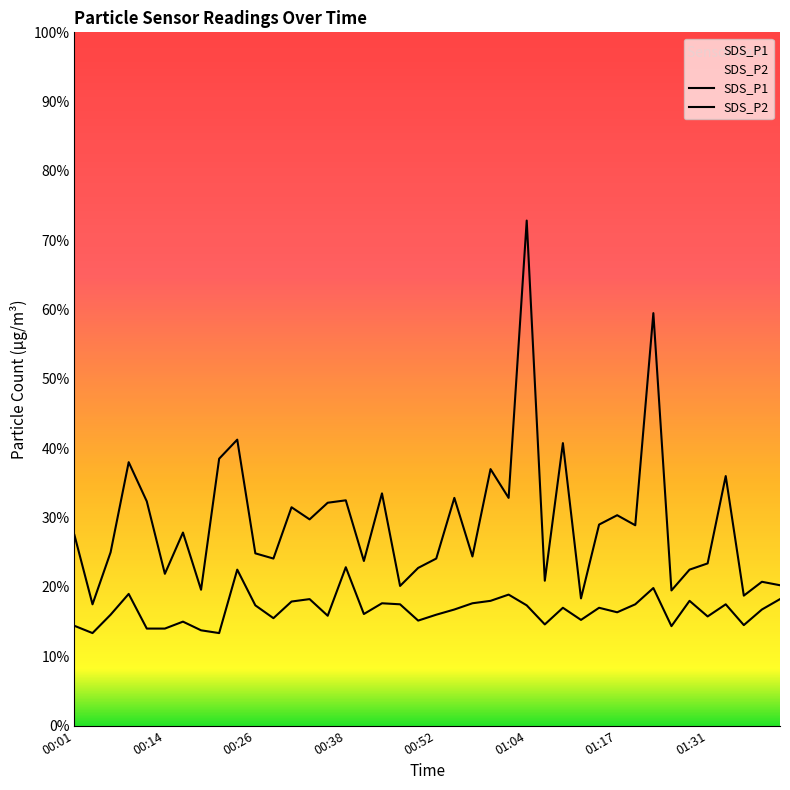

Which series has the largest total across all categories?

SDS_P1